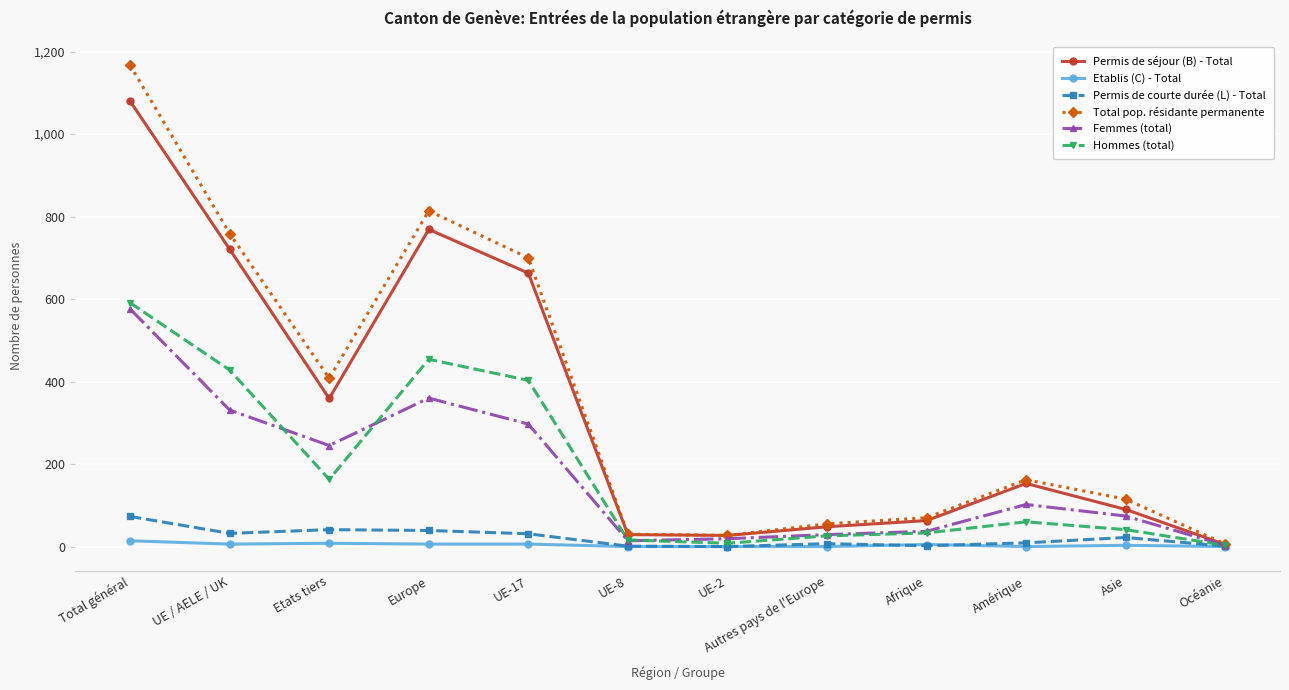

Is it true that Permis de séjour (B) - Total equals 217 at Etats tiers?

False